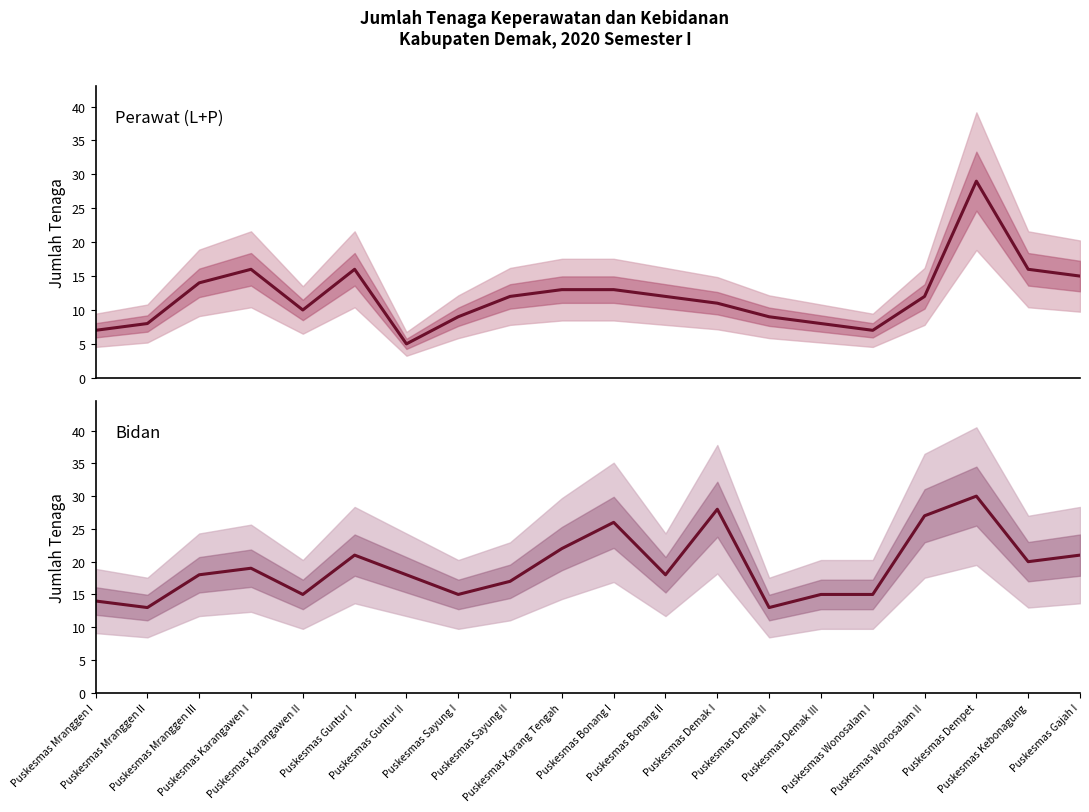

True or false: Bidan and Perawat (L+P) intersect in this chart.

False